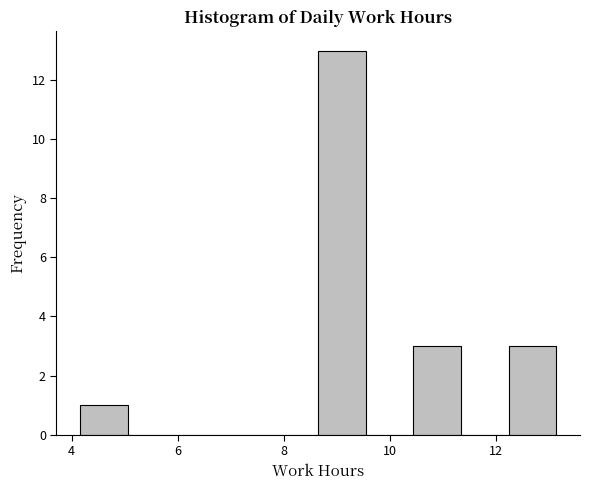

Reading left to right, transcribe this chart: for each bar, give the range it covers on the x-axis and its height. Neither the bar edges nor the heights are printed on the chart, so give them approximately, as read against the axes.

4.2 to 5.0: 1
5.0 to 6.0: 0
6.0 to 6.8: 0
6.8 to 7.8: 0
7.8 to 8.6: 0
8.6 to 9.6: 13
9.6 to 10.4: 0
10.4 to 11.4: 3
11.4 to 12.2: 0
12.2 to 13.2: 3